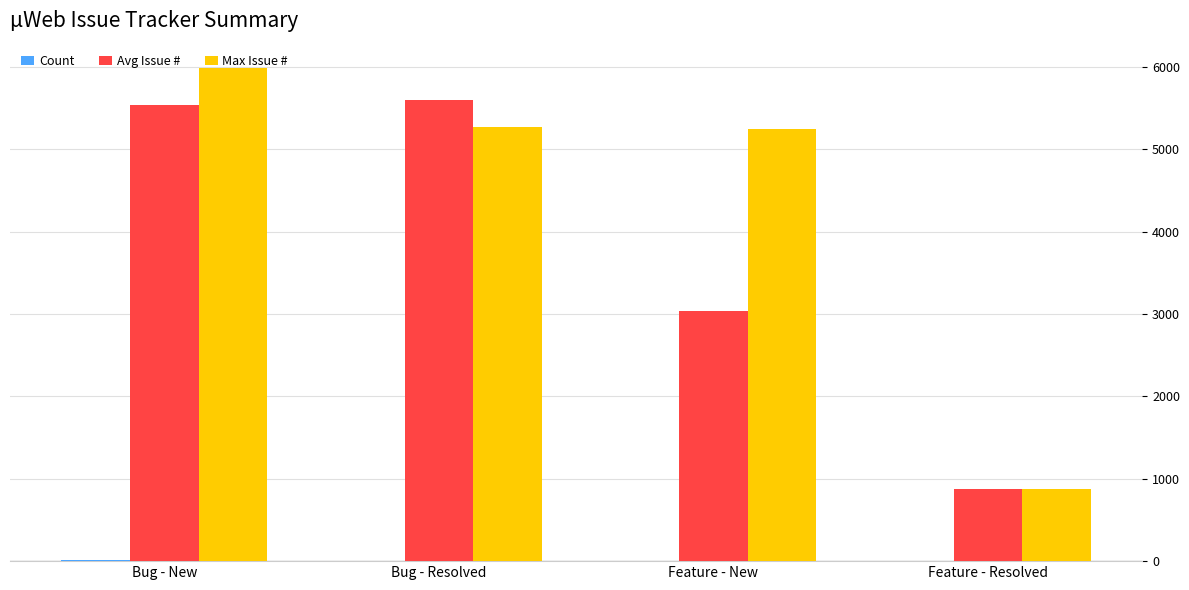

The value of Avg Issue # at Feature - New is 1753. True or false?

False